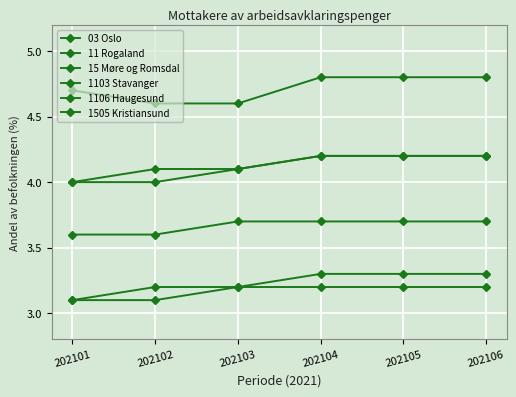

The 15 Møre og Romsdal series shows 4.2 at 202106. True or false?

True